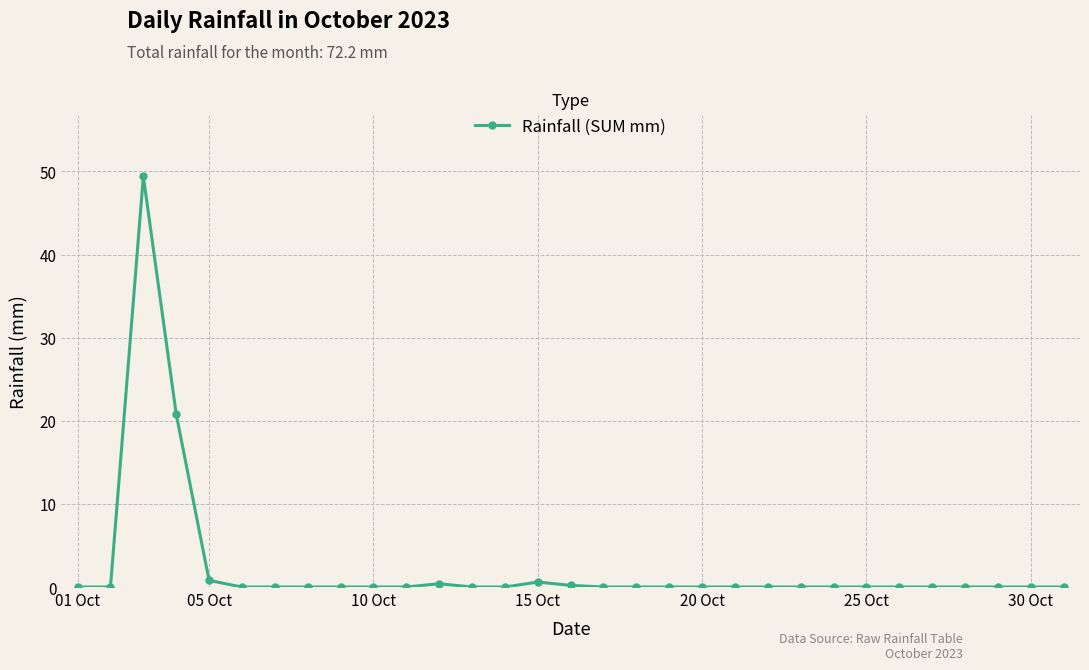

What is the difference between the second highest and second lowest values?

20.8